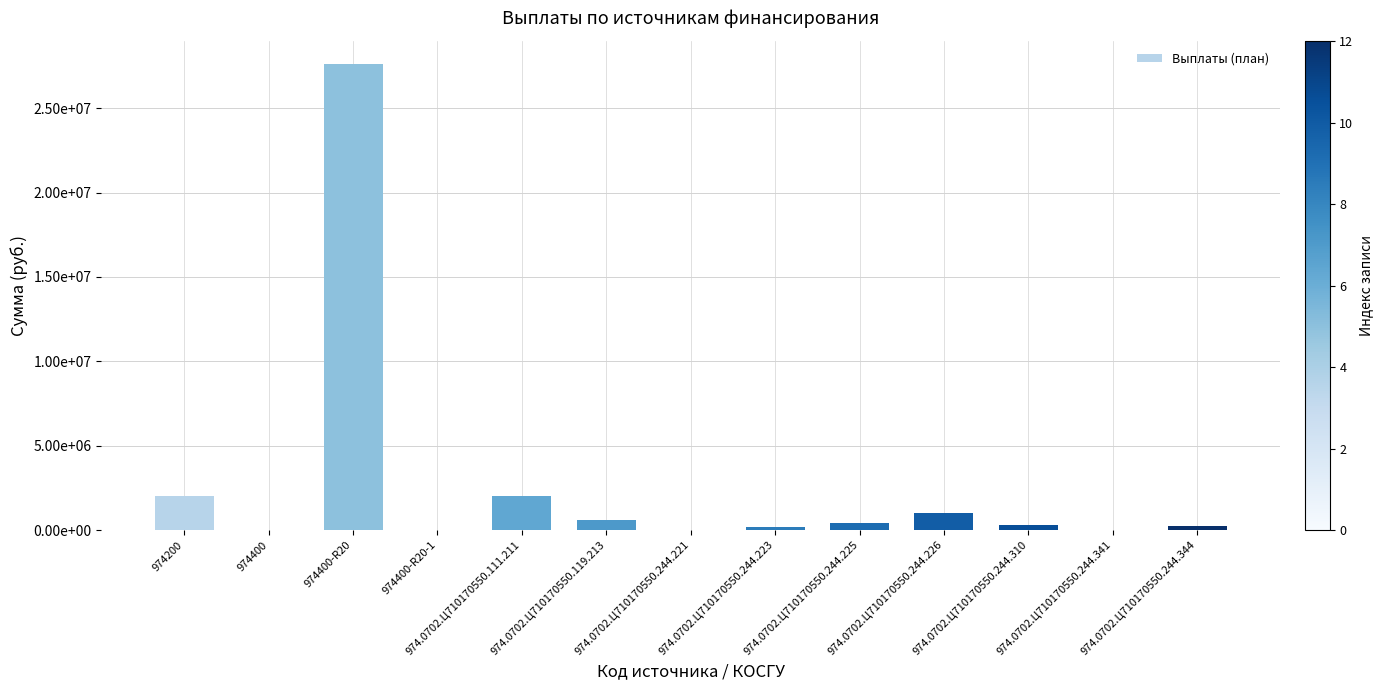

Reading right to left, transcribe all the data shown in this chart.

220000	20000	310000	1000000	400000	180000	10000	604000	2000000	0	27594000	20800	2000000